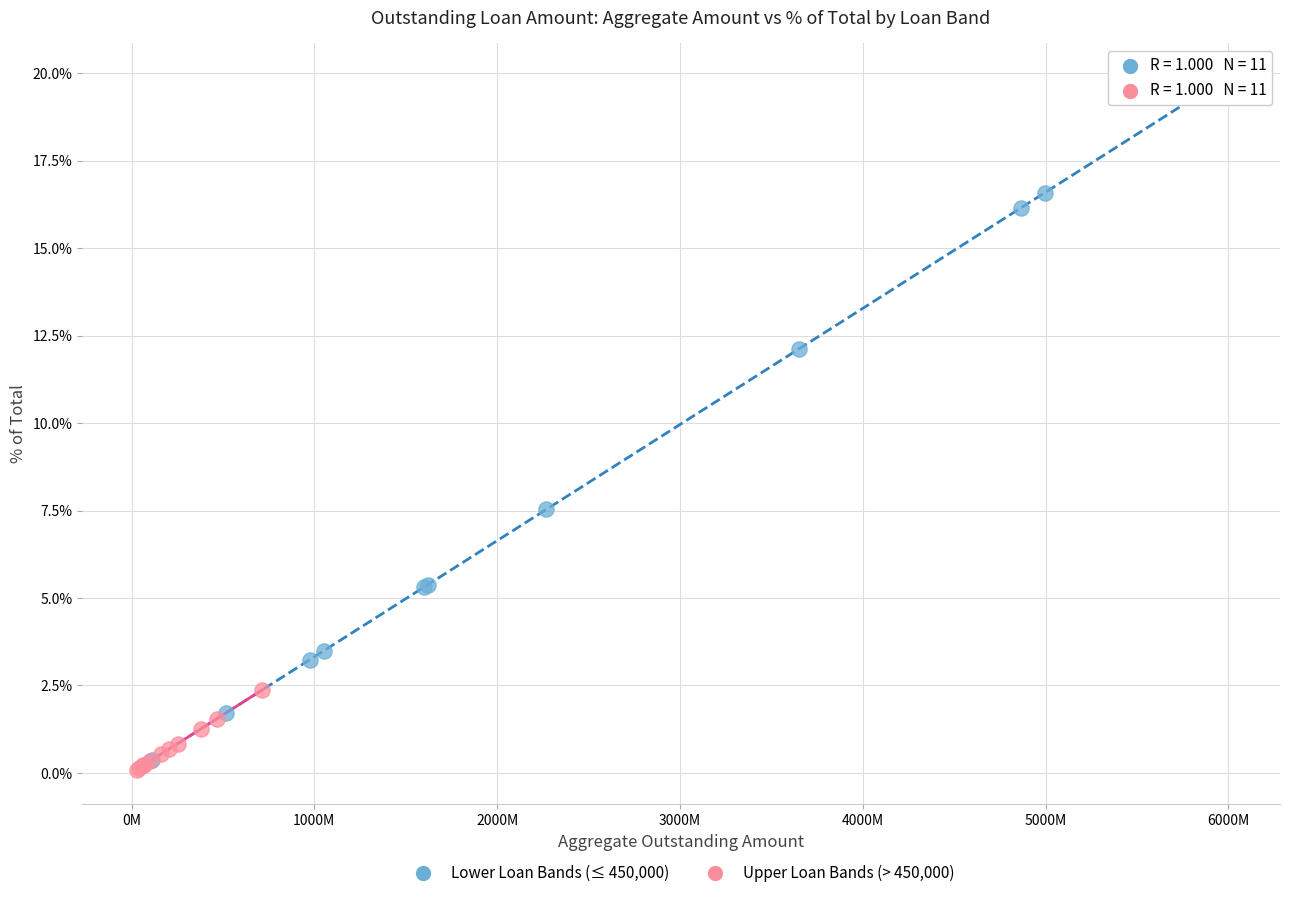

What are all the series names shown in the legend?

Lower Loan Bands (≤ 450,000), Upper Loan Bands (> 450,000)